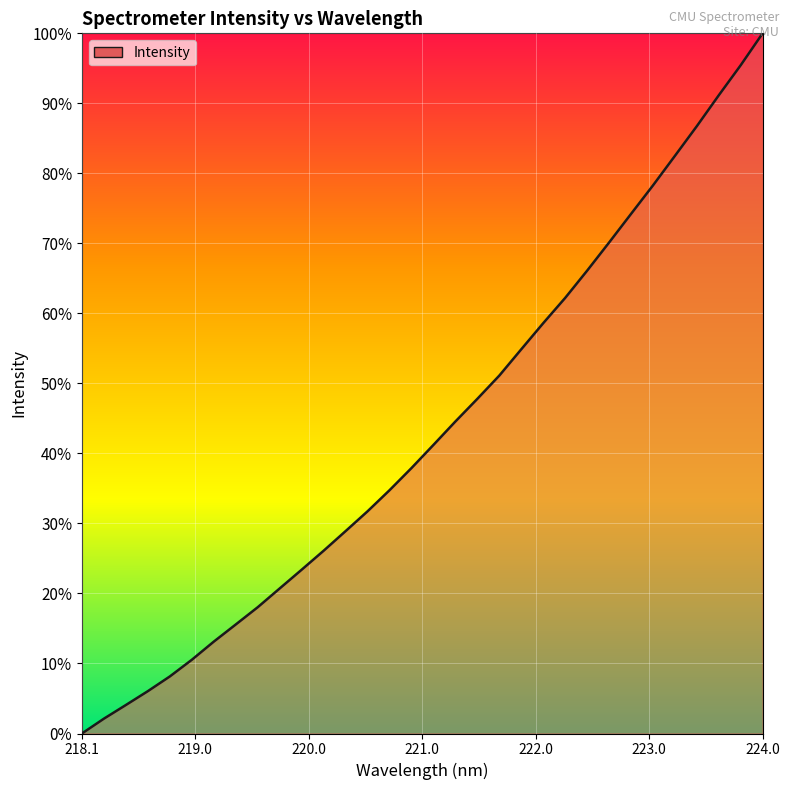

What is the maximum value shown in the chart?

100.0